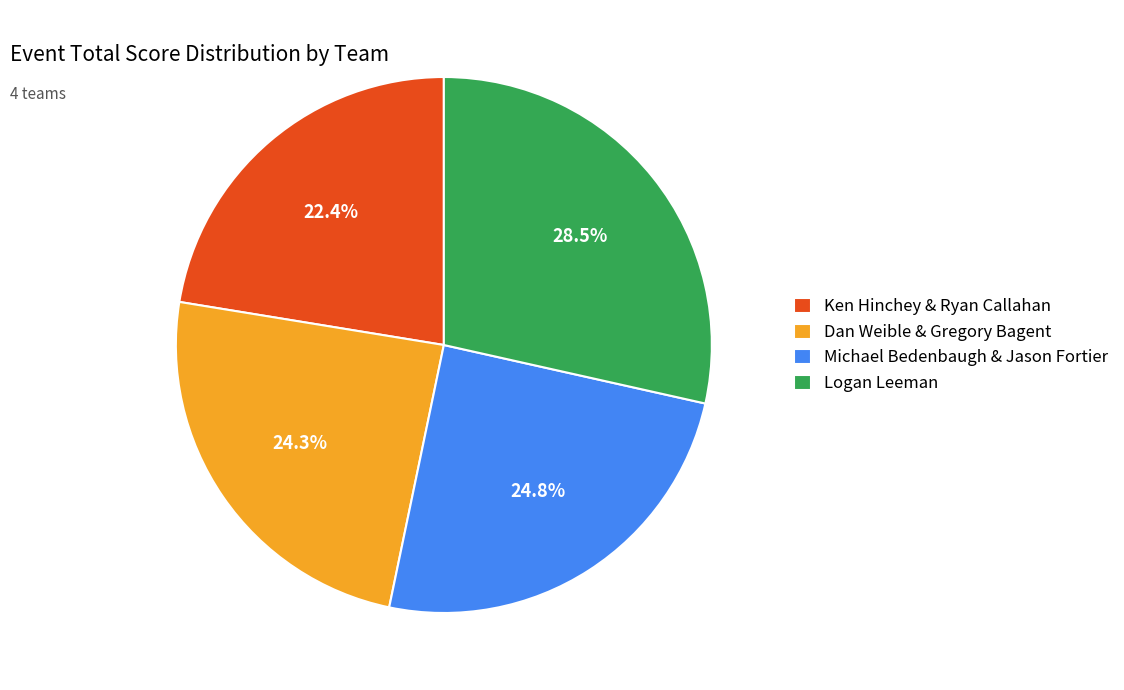

Combined, do Ken Hinchey & Ryan Callahan and Dan Weible & Gregory Bagent account for over 50%?

No